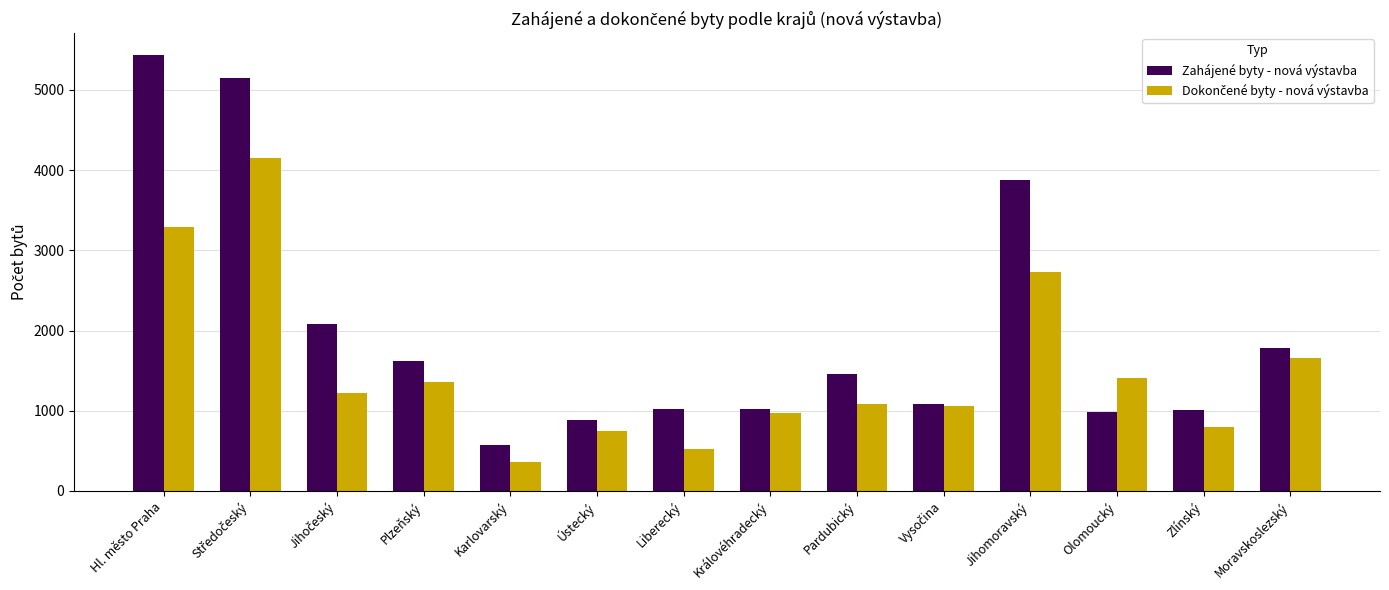

What is the minimum value shown in the chart?

363